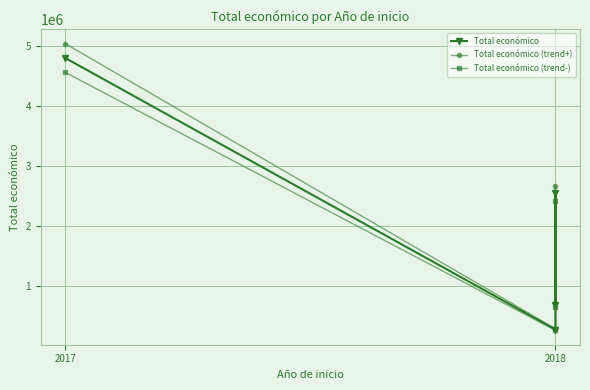

List the series in order of their peak value, highest first.

Total económico (trend+), Total económico, Total económico (trend-)